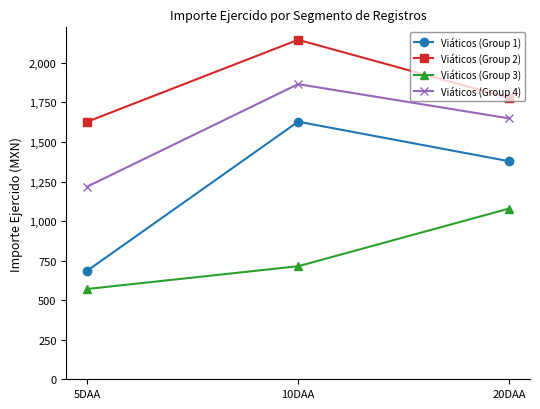

Reading right to left, what are all the values shown in this chart?

Viáticos (Group 1): 1378.5	1628.4	687.0
Viáticos (Group 2): 1779.0	2145.9	1628.4
Viáticos (Group 3): 1078.8	714.7	571.0
Viáticos (Group 4): 1649.3	1865.6	1218.3